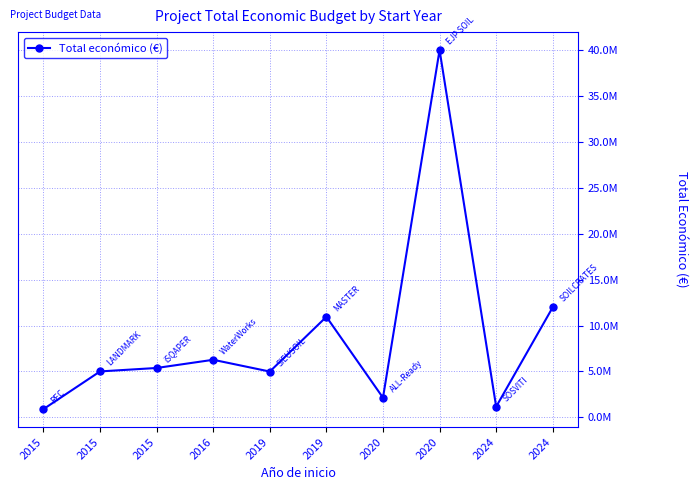

Where does the data first go above 5375375?

2016